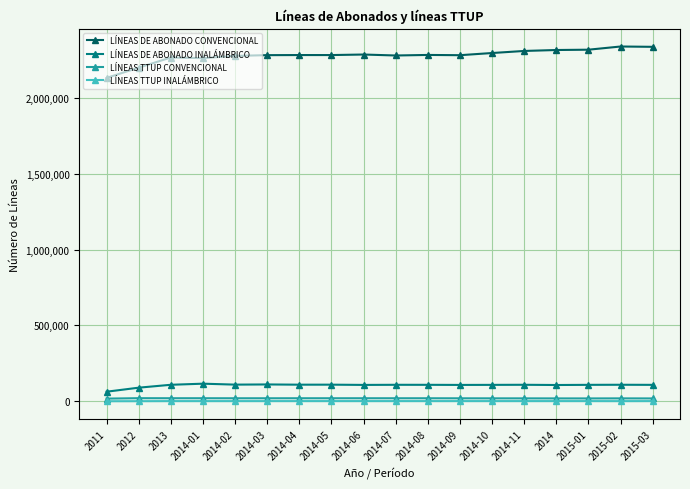

What is the spread (max minus min) of values at 2013?

2265062